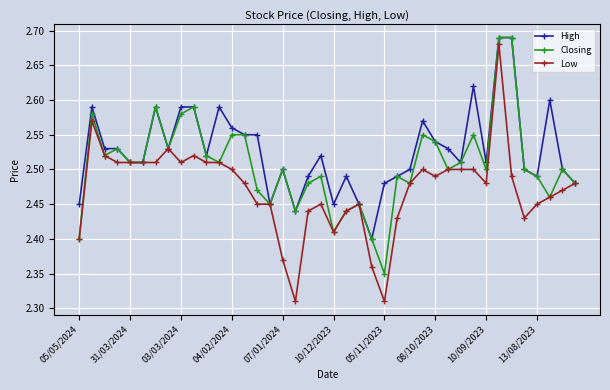

At how many categories does at least one series exceed 2?

40